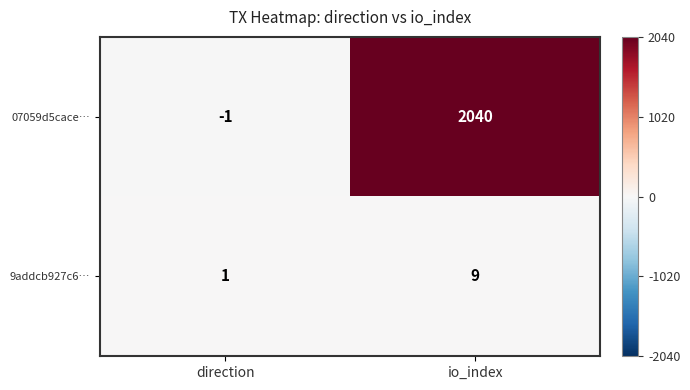

True or false: 07059d5cace… has a value of -1 at direction.

True